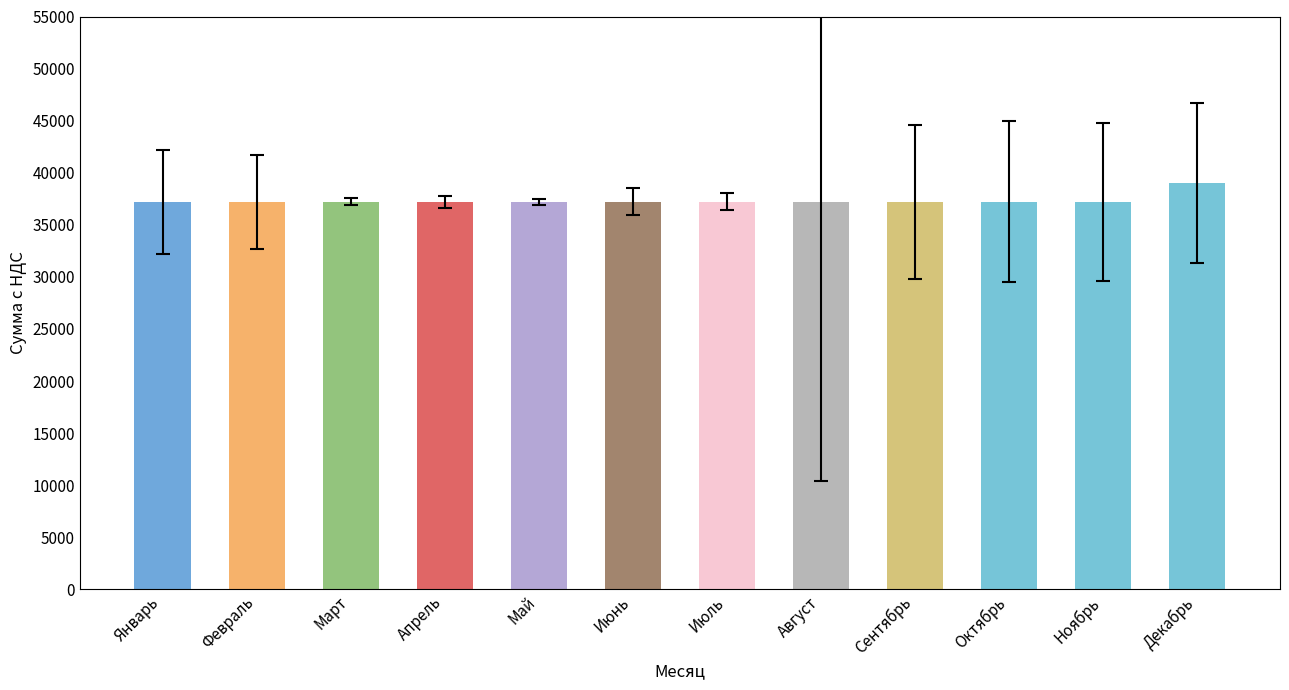

Reading left to right, what are all the values shown in this chart?

37215.5	37215.5	37215.5	37215.5	37215.5	37215.5	37215.5	37215.5	37215.5	37215.5	37215.5	39030.2